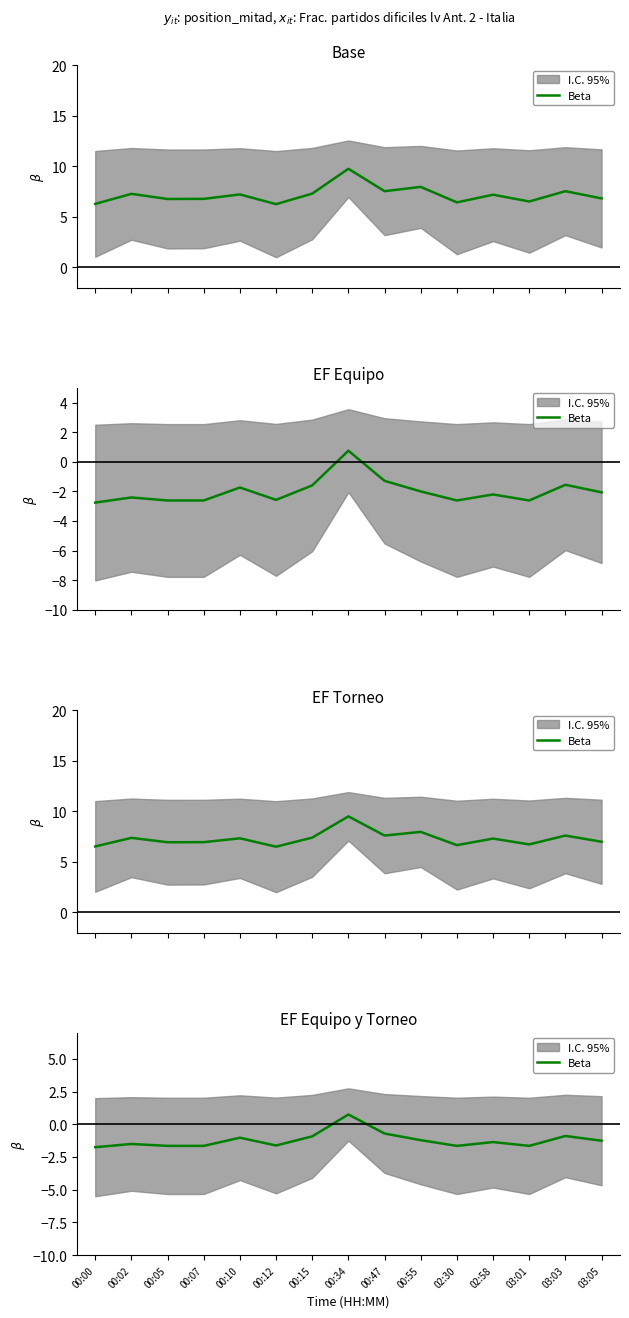

Rank the categories by value from highest to lowest.

00:34, 00:47, 03:03, 00:15, 00:10, 00:55, 03:05, 02:58, 00:02, 00:12, 00:05, 00:07, 02:30, 03:01, 00:00